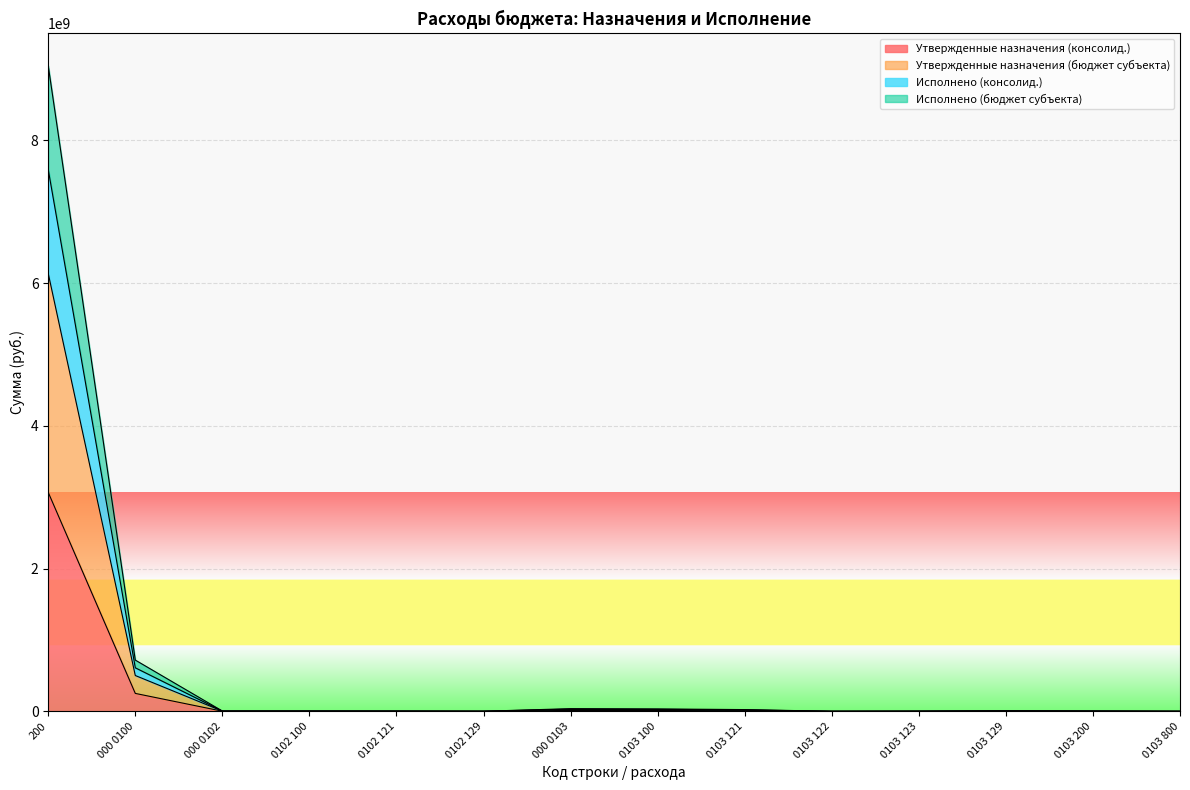

The Утвержденные назначения (консолид.) series shows 2467500.0 at 0103 129. True or false?

True